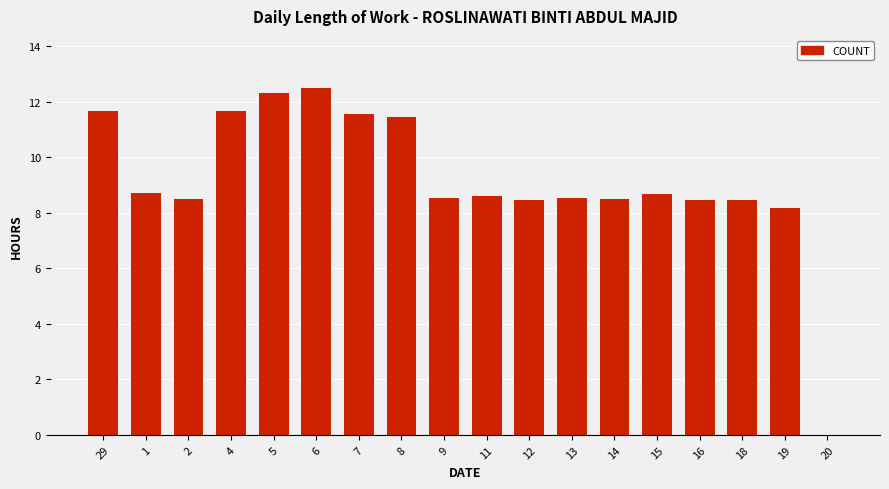

Is it true that the value at 16 is 12.8?

False